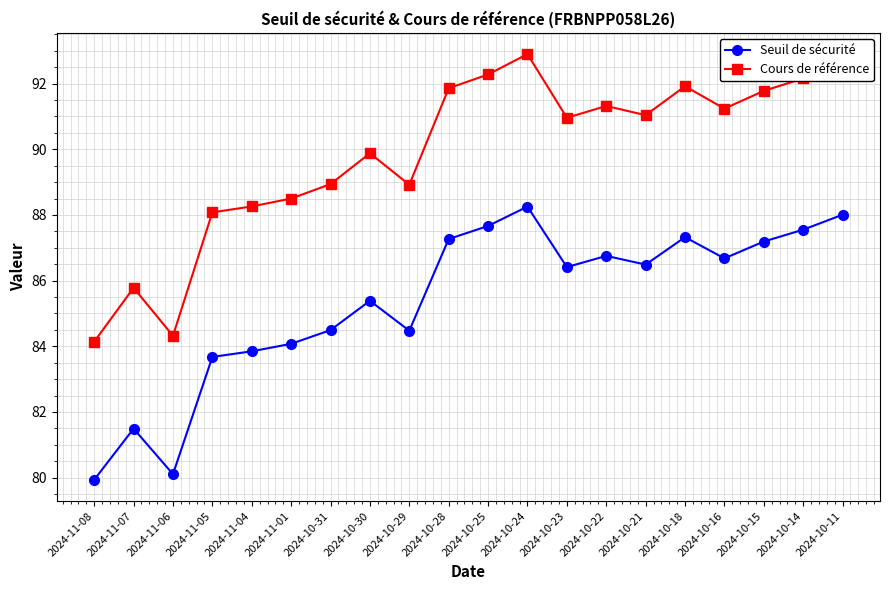

How many data points does each series have?

20